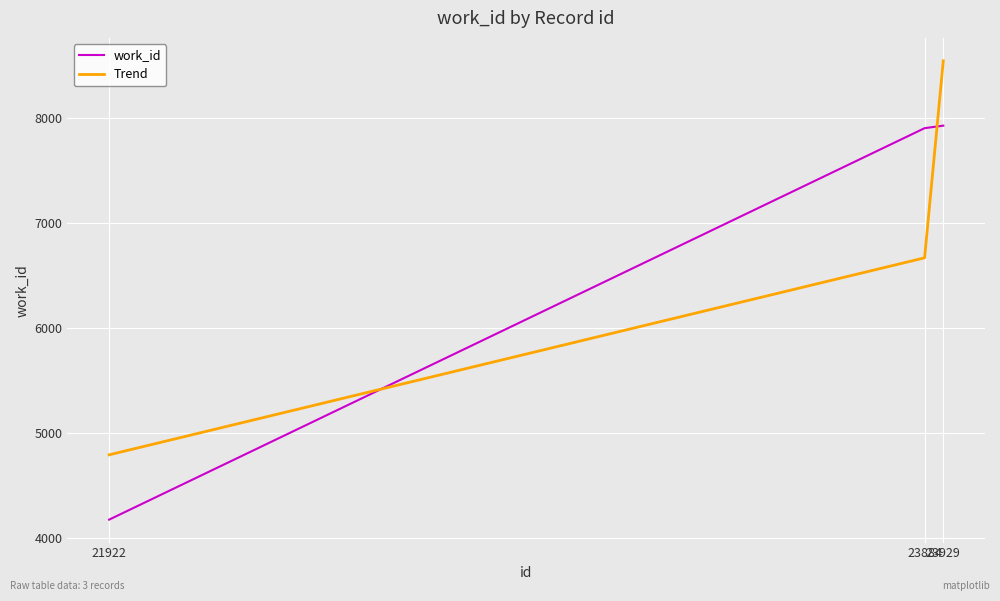

What is the total value across all series at 21922?

8970.8